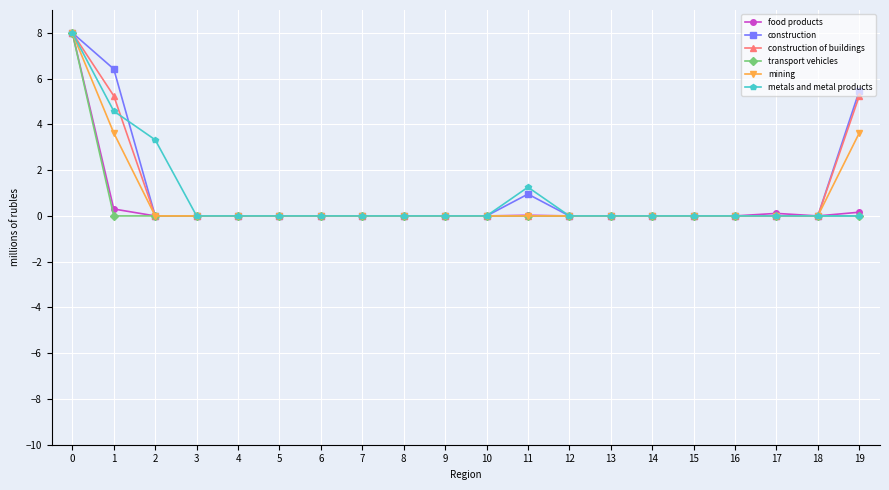

What is the highest value of the construction of buildings series?

8.0